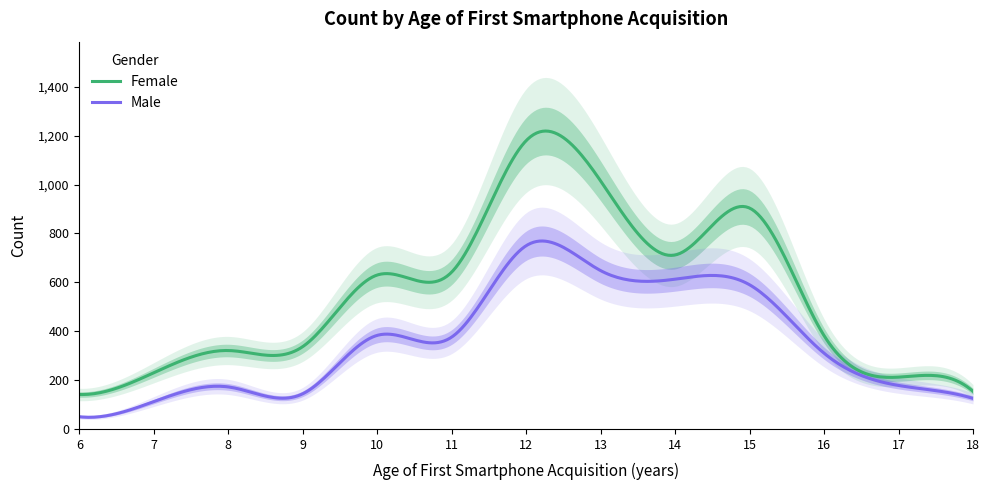

What is the lowest value of the Male series?

47.7